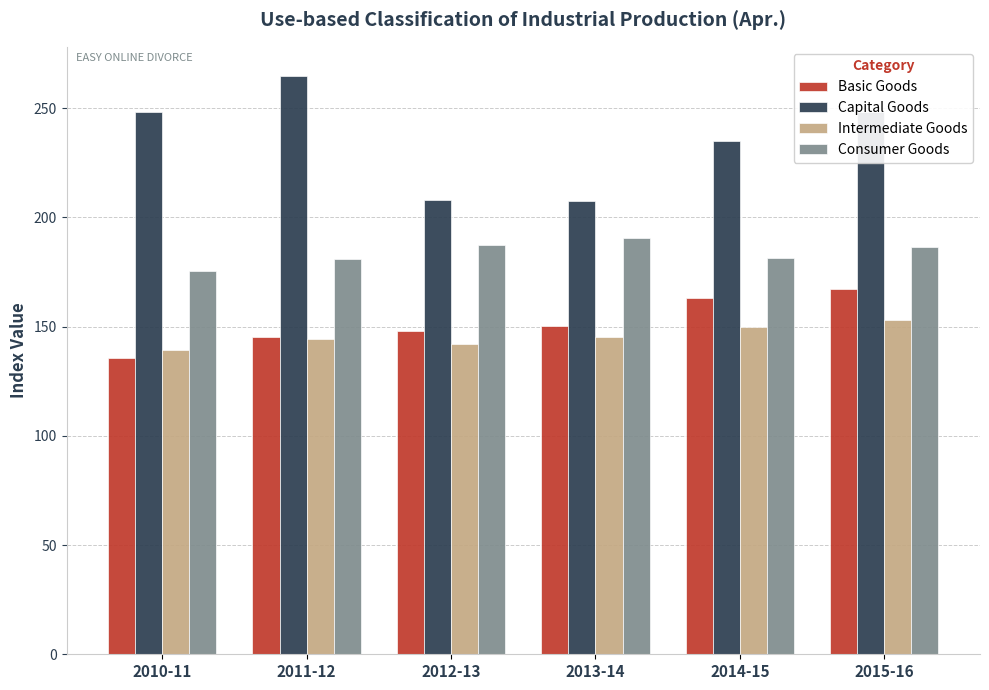

How many data points in Consumer Goods are above 186?

3